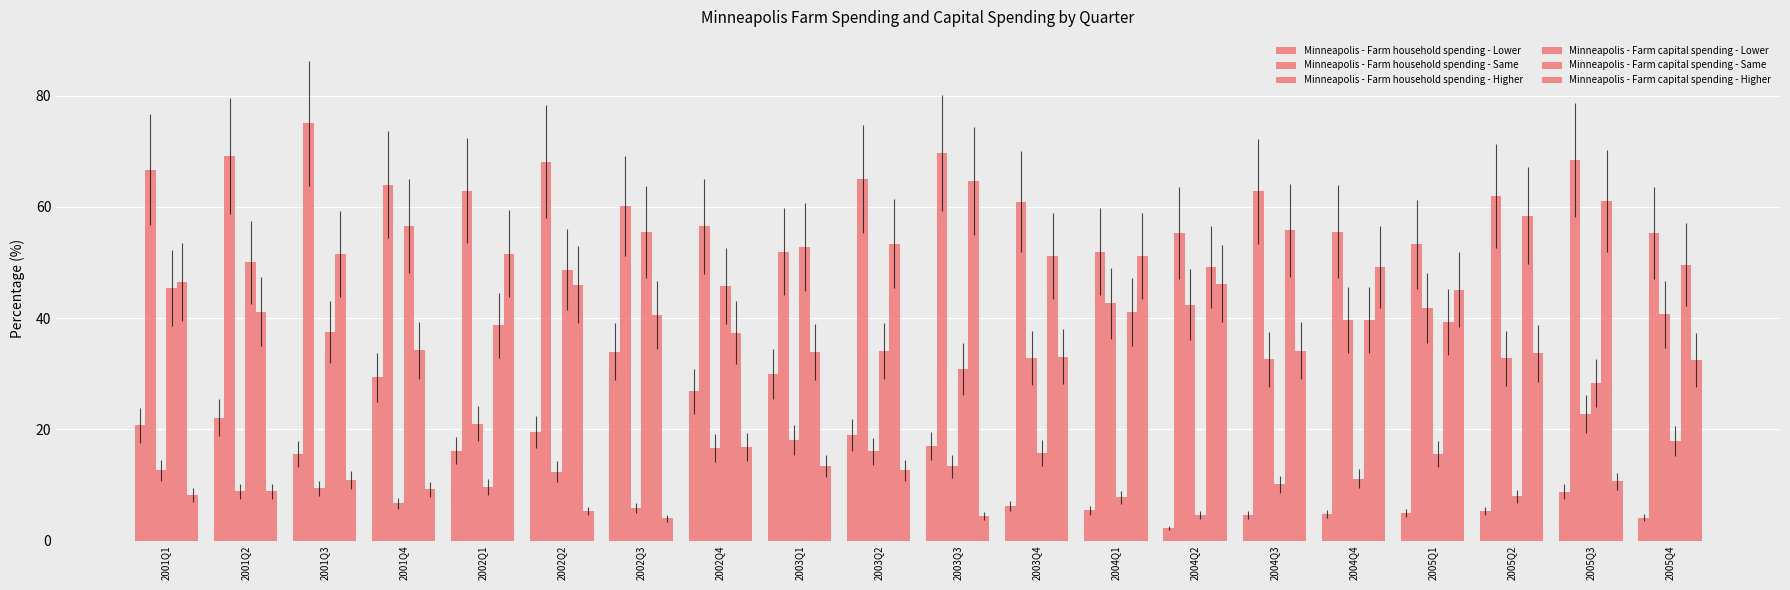

What is the difference between the maximum and minimum values in the Minneapolis - Farm capital spending - Lower series?

52.0